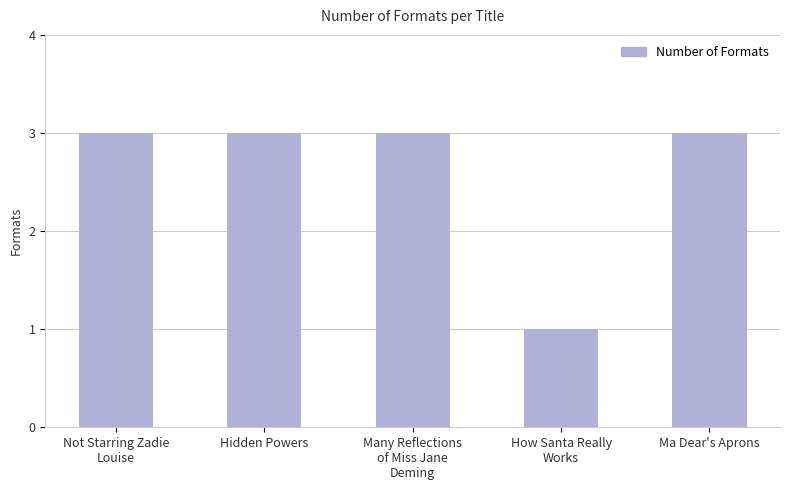

Reading right to left, extract all data points from this chart.

Ma Dear's Aprons=3	How Santa Really
Works=1	Many Reflections
of Miss Jane
Deming=3	Hidden Powers=3	Not Starring Zadie
Louise=3